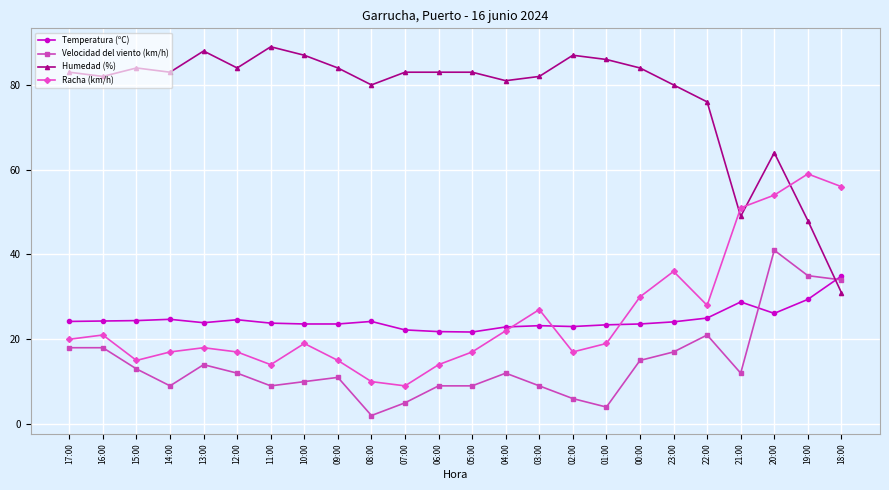

After their last crossing, which series has the higher values: Temperatura (ºC) or Humedad (%)?

Temperatura (ºC)